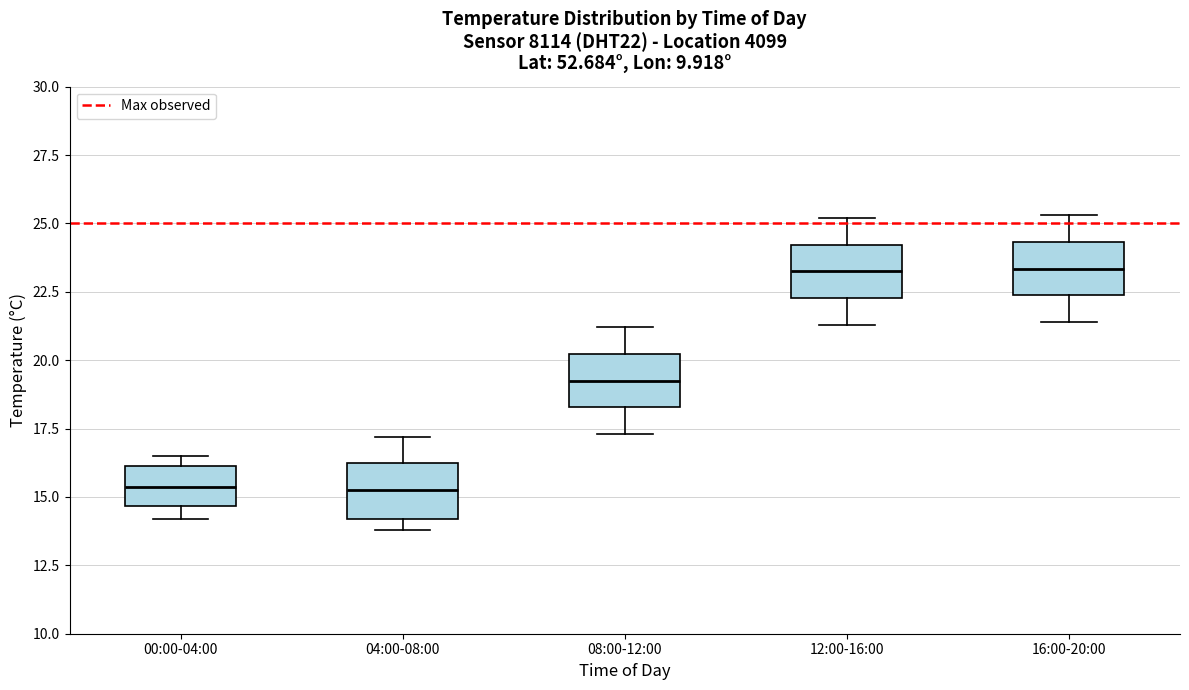

Reading left to right, read every box against the y-axis: the position of its median line, the range the box covers, and the ends of its whiskers. The values are not printed on the chart, so give them approximately, as read against the axis.

00:00-04:00: median 15.5, box 14.5 to 16.0, whiskers 14.0 to 16.5
04:00-08:00: median 15.5, box 14.0 to 16.0, whiskers 14.0 (just below the box's lower edge) to 17.0
08:00-12:00: median 19.5, box 18.5 to 20.0, whiskers 17.5 to 21.0
12:00-16:00: median 23.5, box 22.5 to 24.0, whiskers 21.5 to 25.0
16:00-20:00: median 23.5, box 22.5 to 24.5, whiskers 21.5 to 25.5